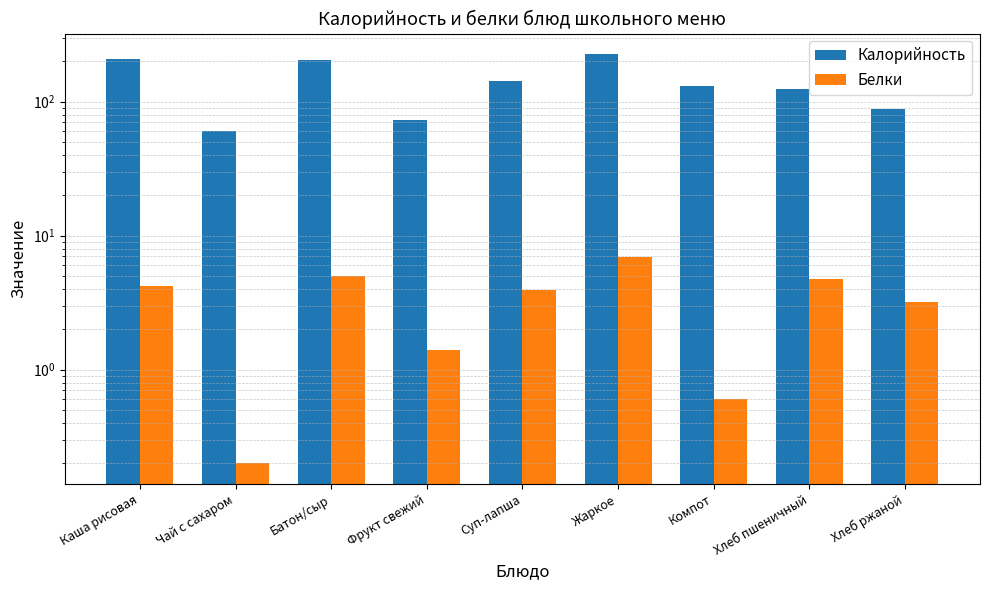

What is the difference between the highest and lowest values at Хлеб ржаной?

84.8